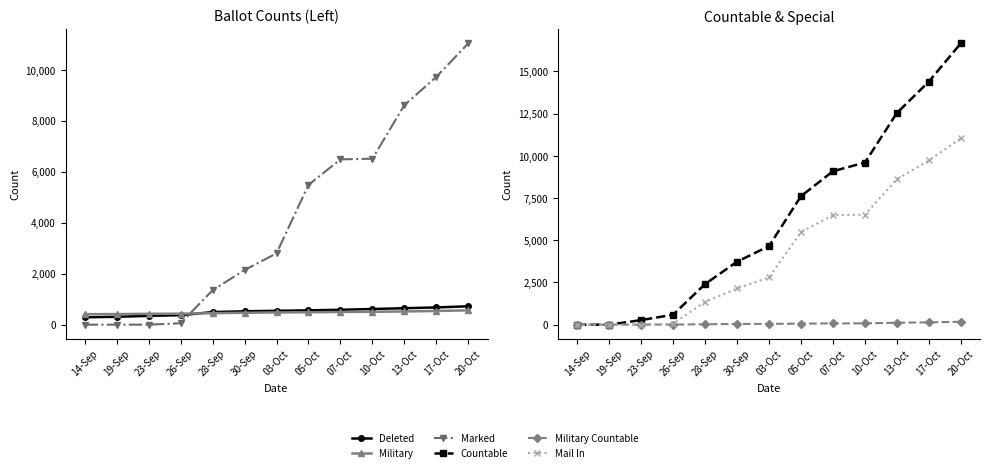

At which category is the sum across all series the highest?

20-Oct